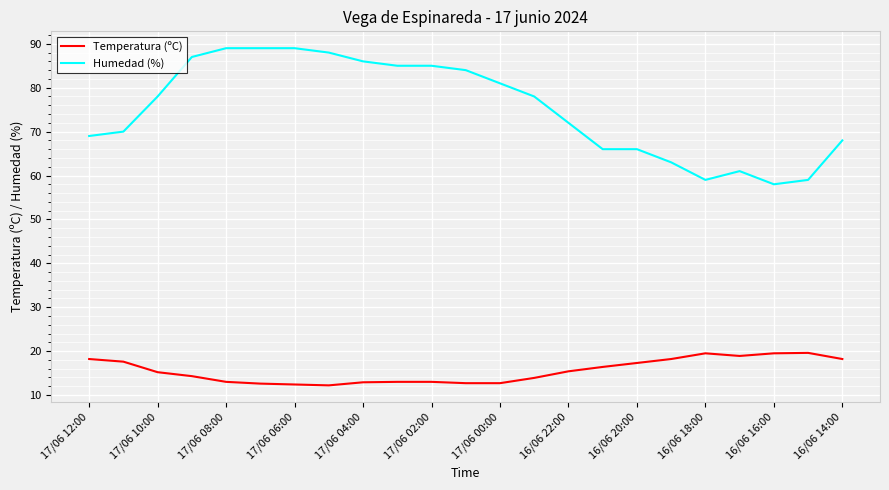

Does the chart have visible grid lines?

Yes